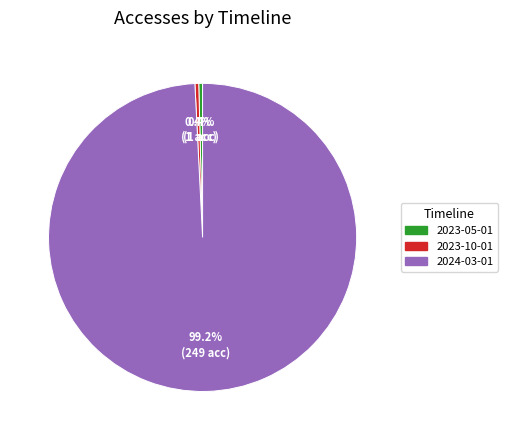

Is the sum of 2023-10-01 and 2024-03-01 greater than half?

Yes